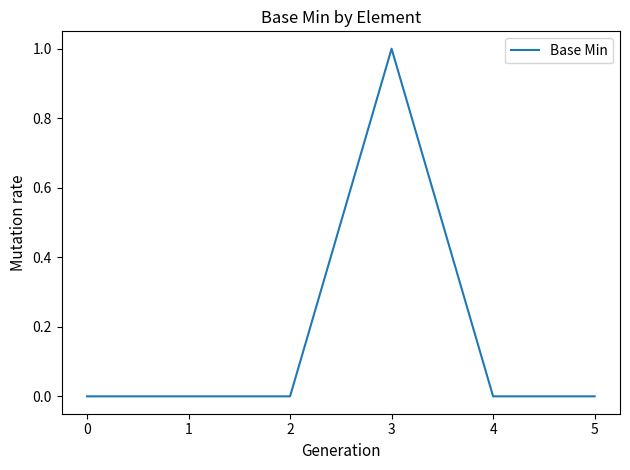

Reading right to left, extract all data points from this chart.

0	0	1	0	0	0